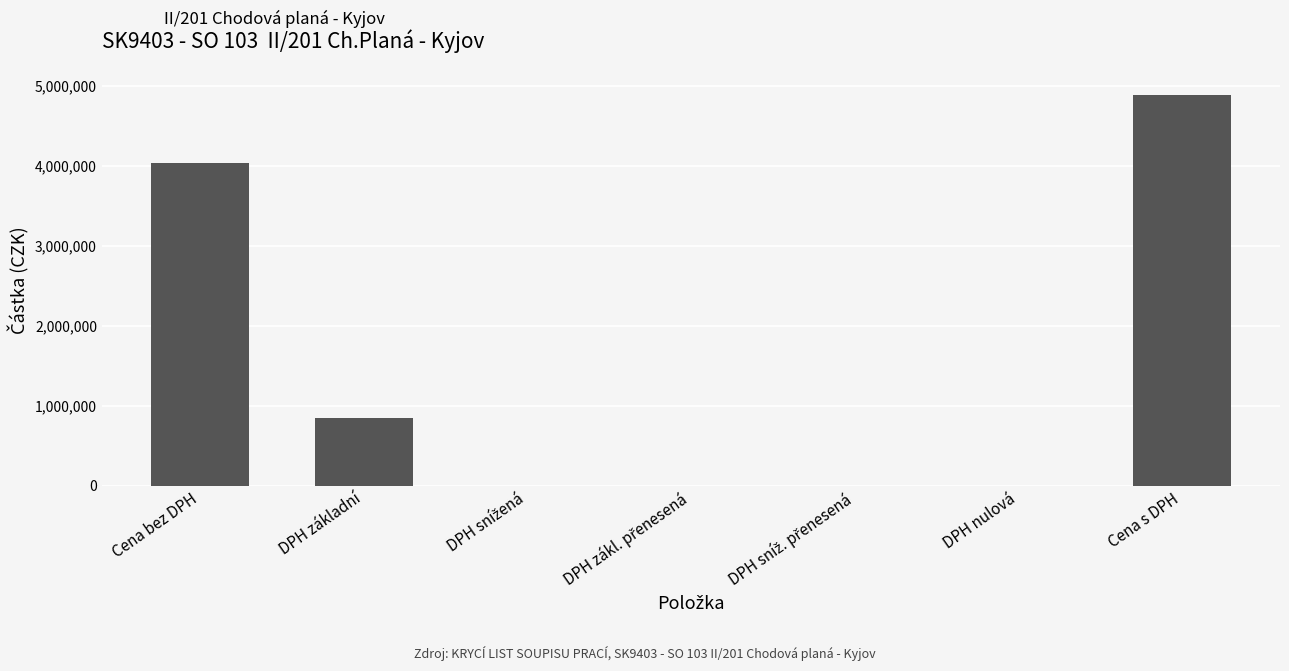

What value does the data have at DPH základní?

848431.4